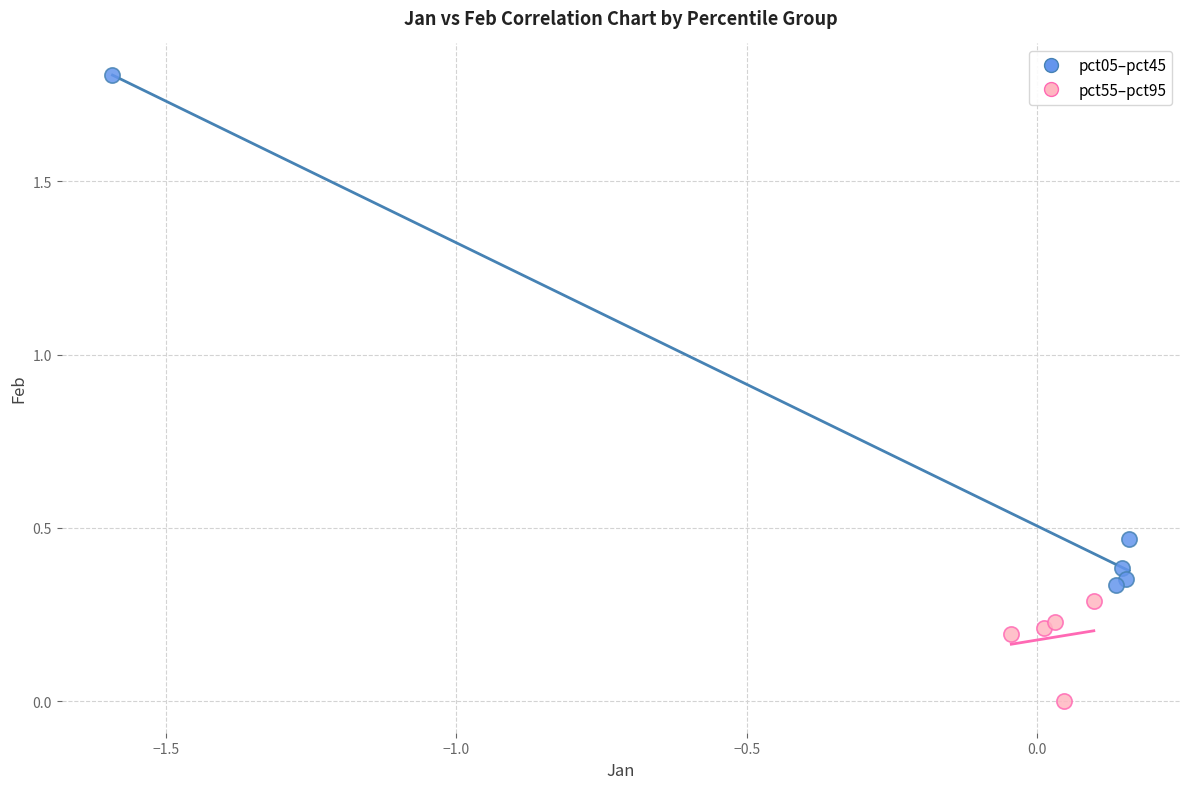

Which series reaches the maximum Y coordinate?

pct05–pct45